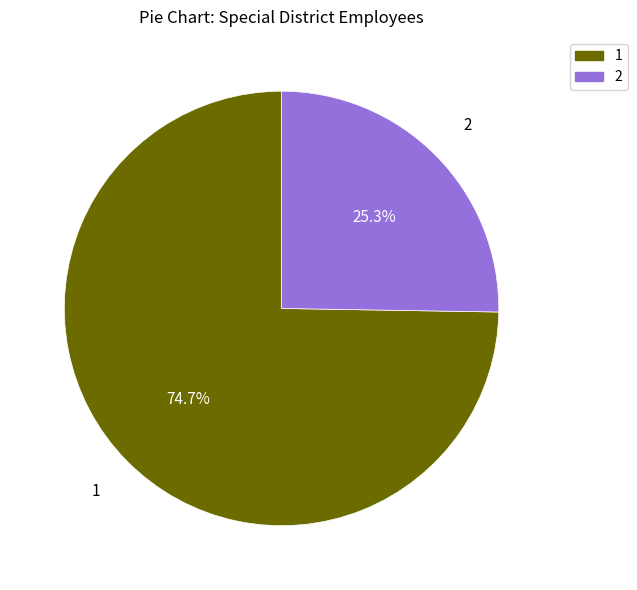

Does any single category account for the majority?

Yes